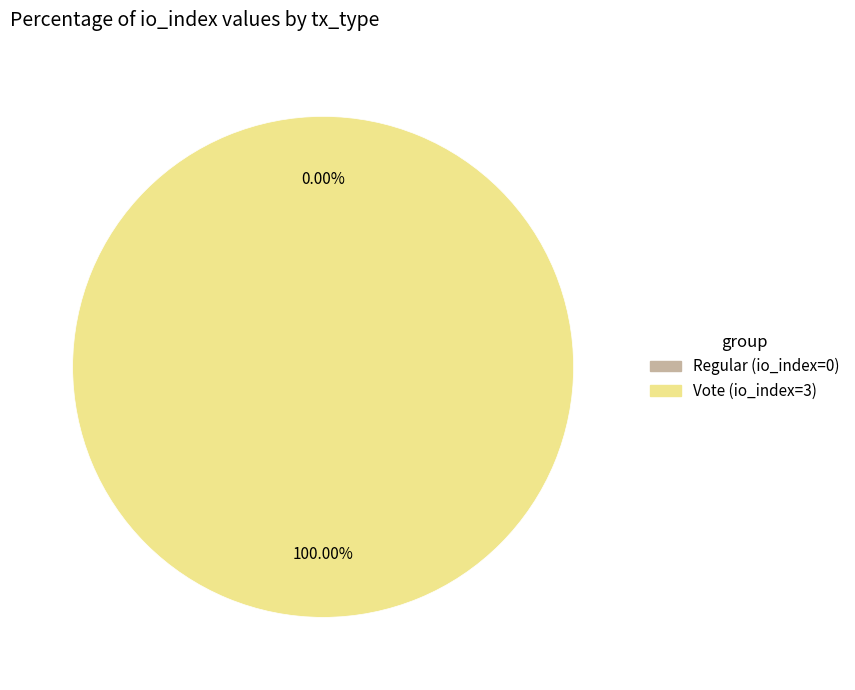

How many segments does this pie chart have?

2